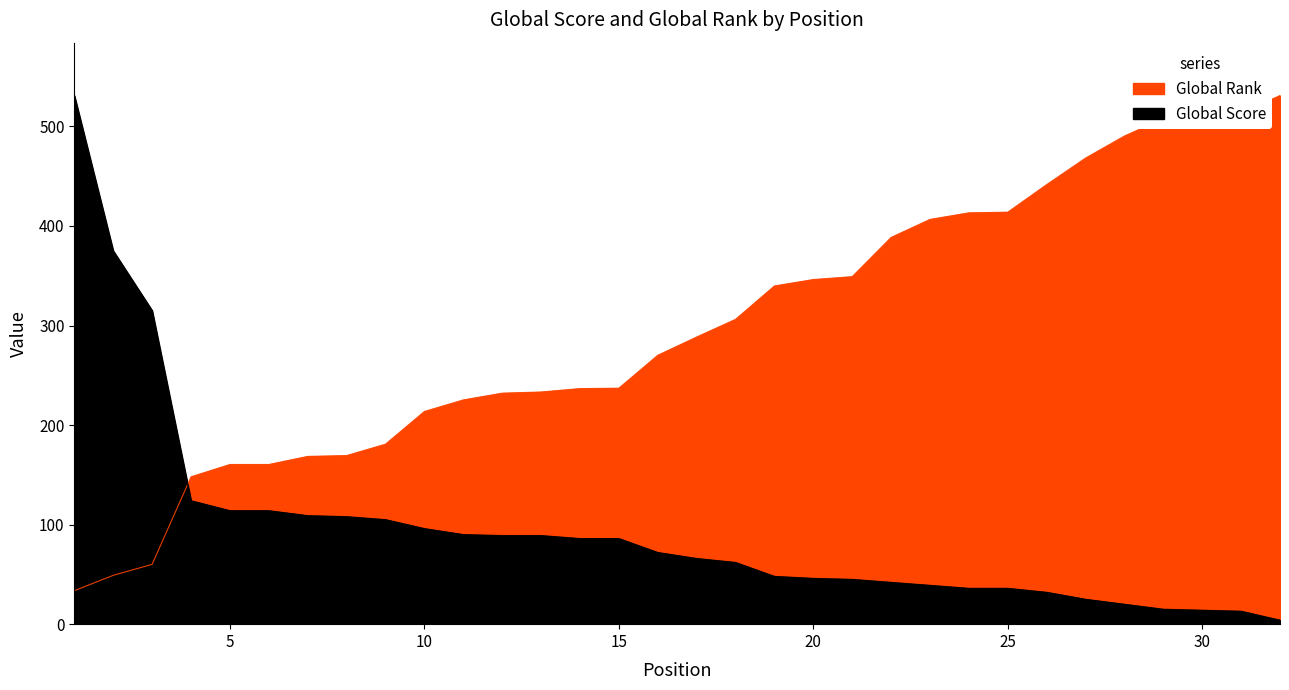

The value of Global Score at 25 is 18.2. True or false?

False